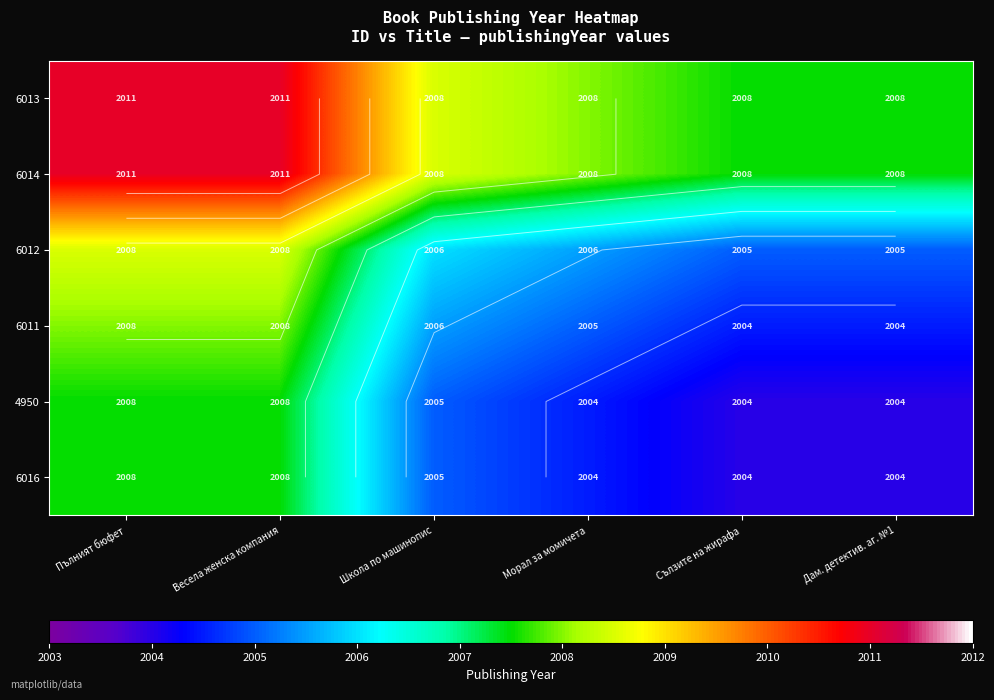

What is the spread (max minus min) of values at Сълзите на жирафа?

3.5